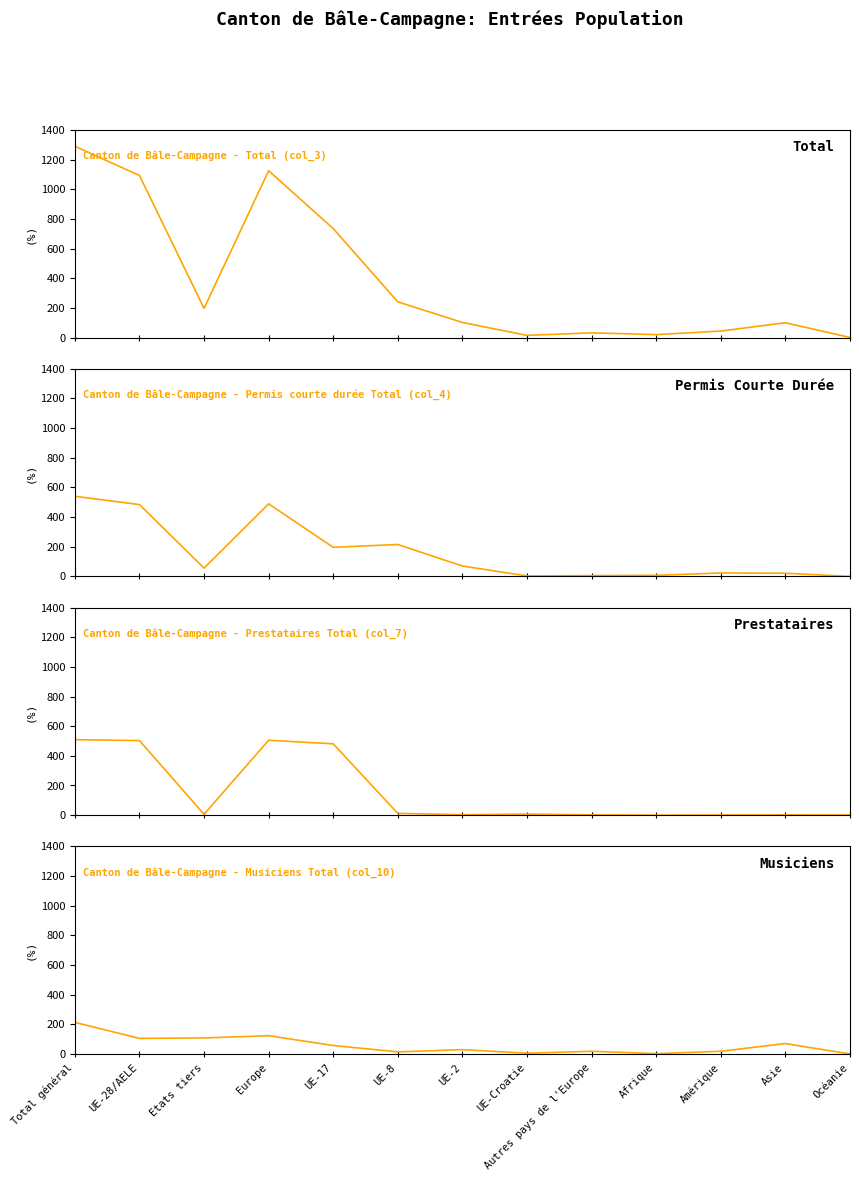

At how many categories does at least one series exceed 121?

6